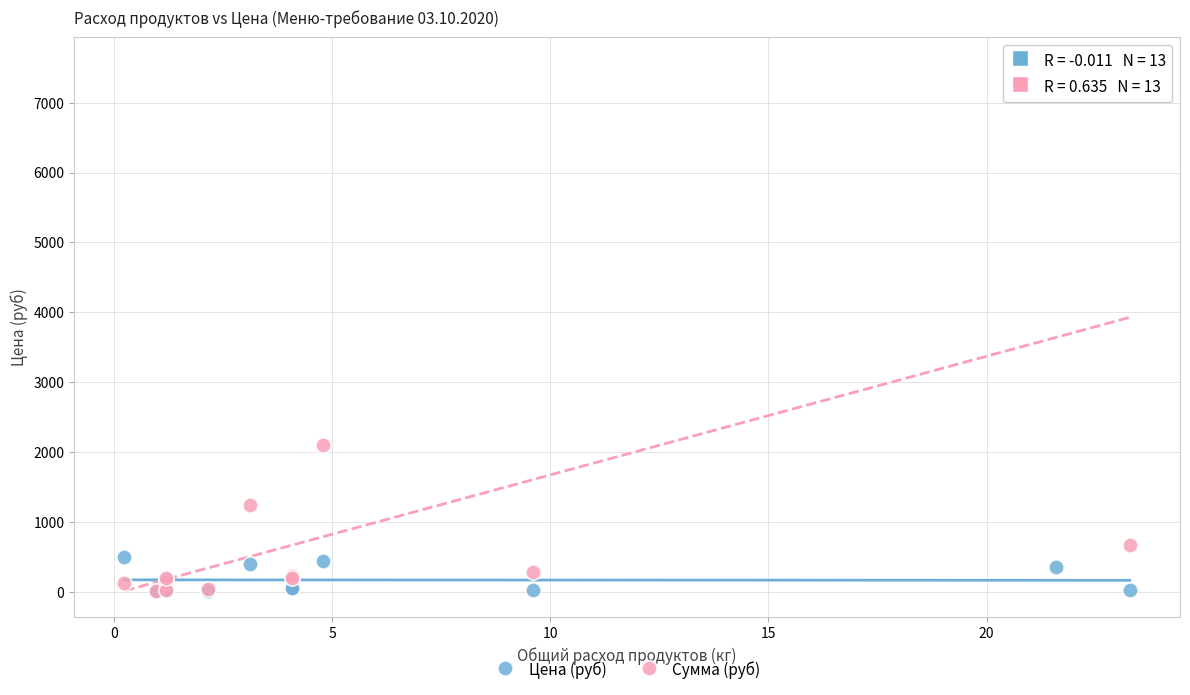

Across all series, what Y value is closest to 3785?

2106.7